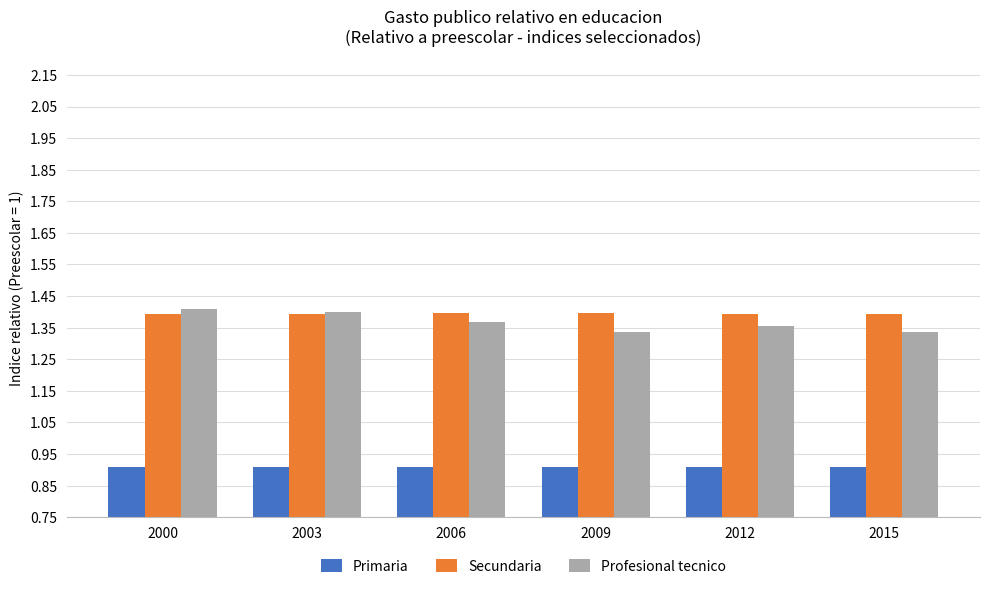

How many groups of bars are there?

6